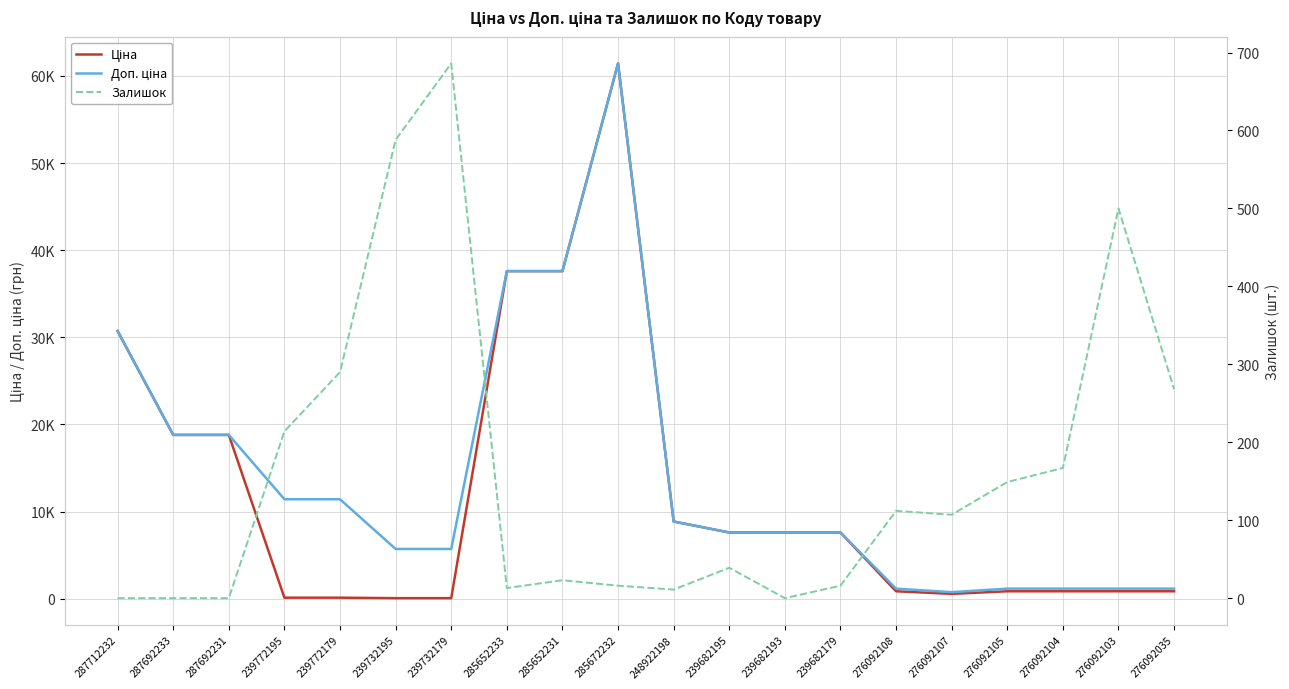

True or false: Ціна and Залишок intersect in this chart.

True